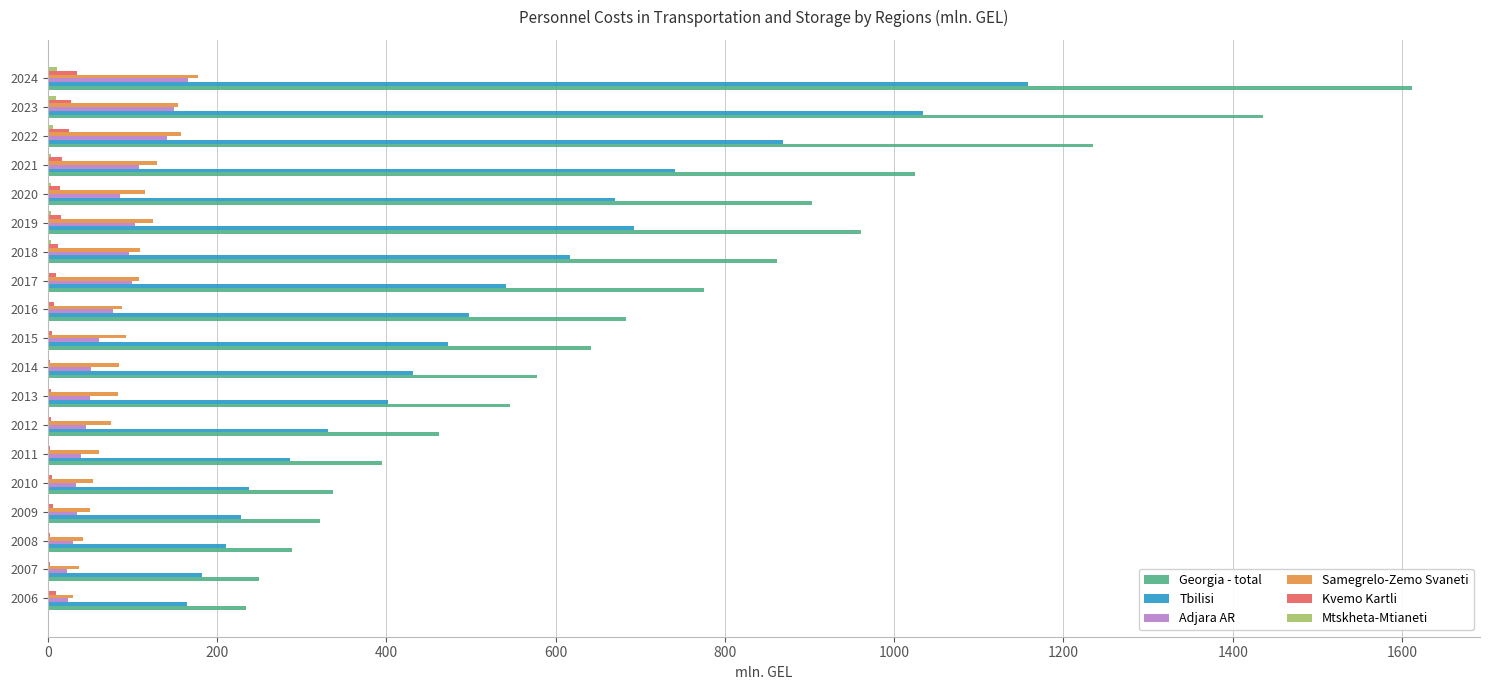

Which series has the largest total across all categories?

Georgia - total